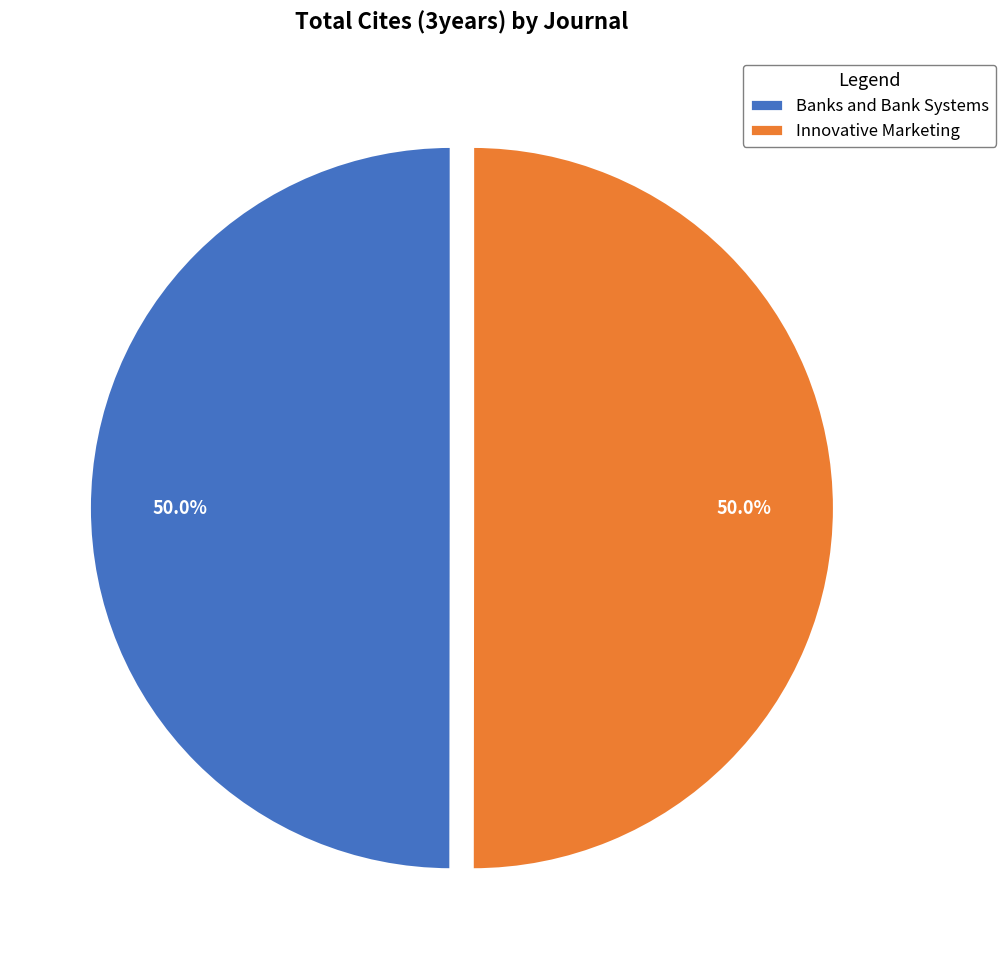

Do Innovative Marketing and Banks and Bank Systems together represent more than half of the pie?

Yes